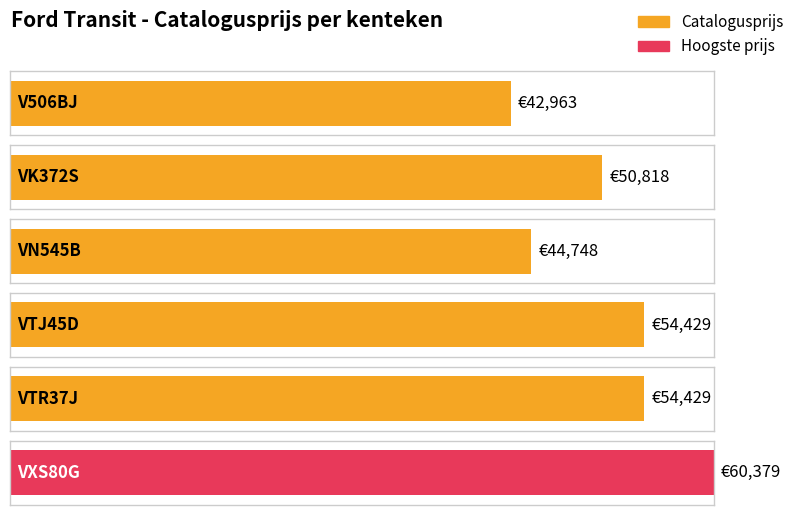

Read the value at VK372S.

50818